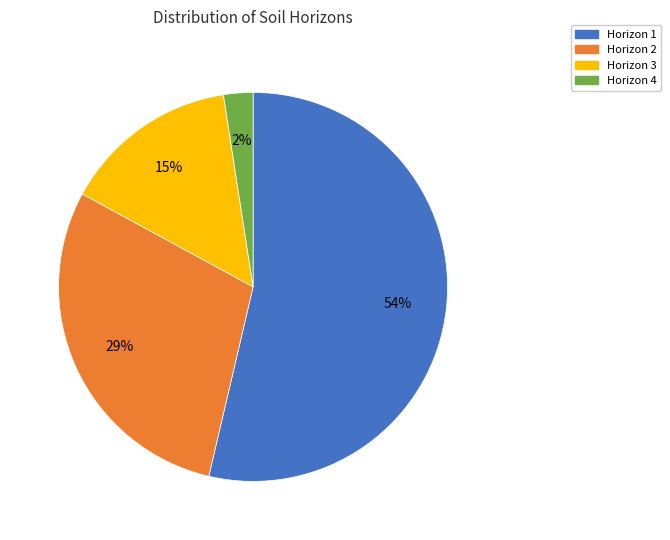

To the nearest percent, what is the average slice percentage?

25%